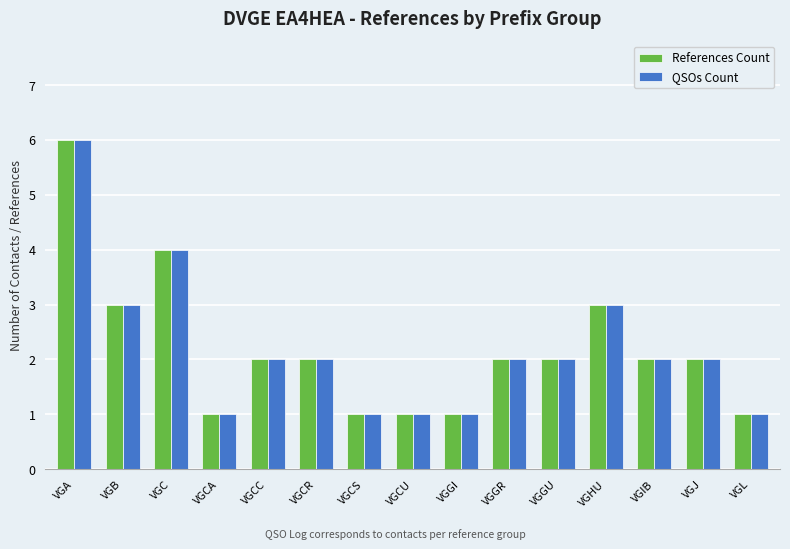

Is the value of QSOs Count at VGGR greater than the value of References Count at VGCS?

Yes